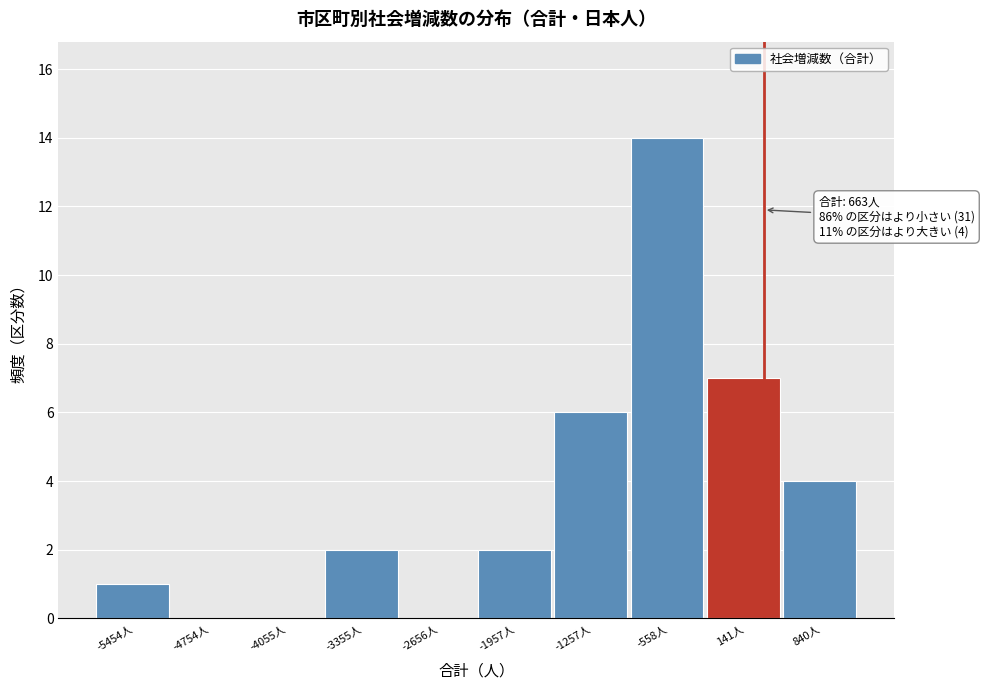

Reading right to left, extract all data points from this chart.

840人=4	141人=7	-558人=14	-1257人=6	-1957人=2	-2656人=0	-3355人=2	-4055人=0	-4754人=0	-5454人=1